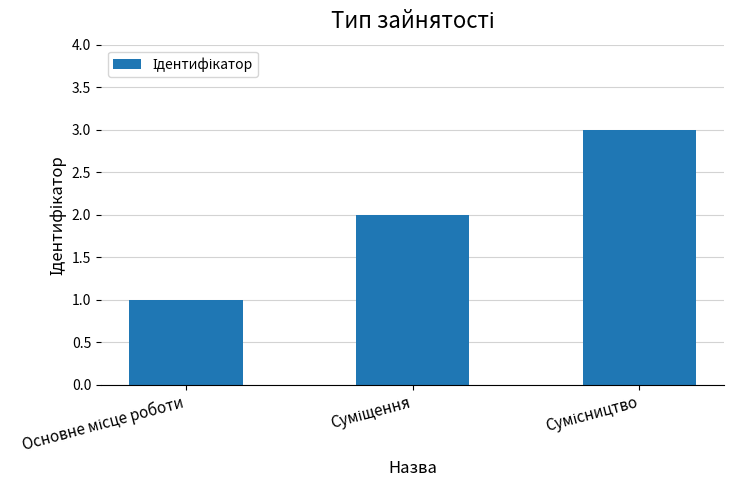

What is the maximum value shown in the chart?

3